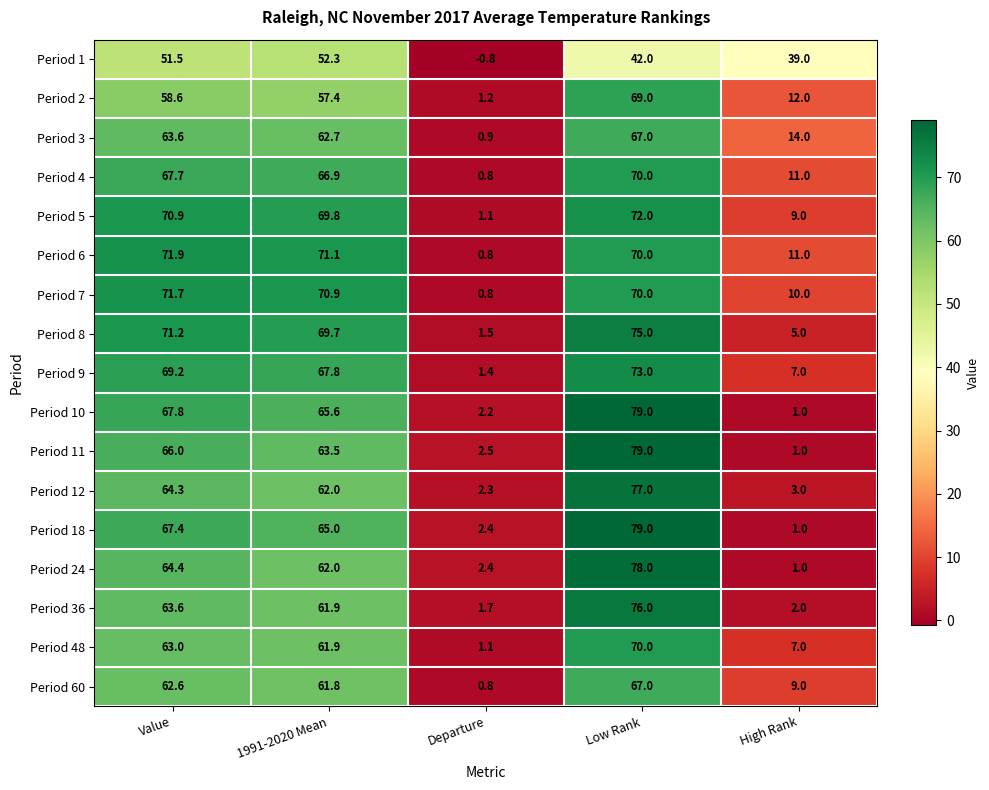

The Period 2 series shows 88.6 at 1991-2020 Mean. True or false?

False